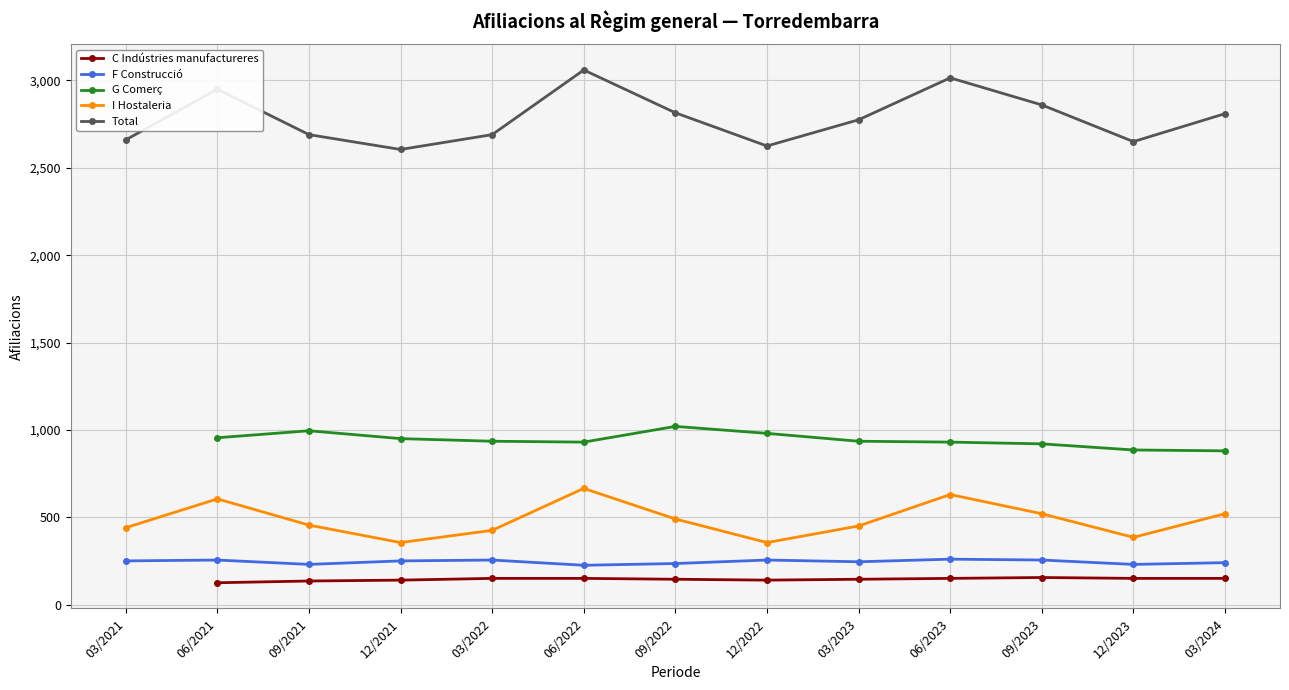

What value does the F Construcció series have at 09/2021?

230